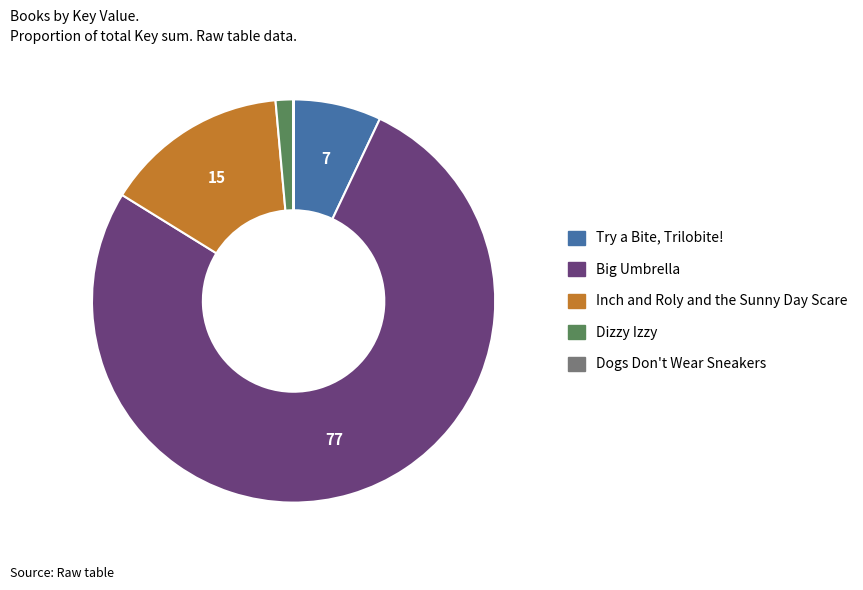

Is it true that Big Umbrella is 64% of the pie?

False